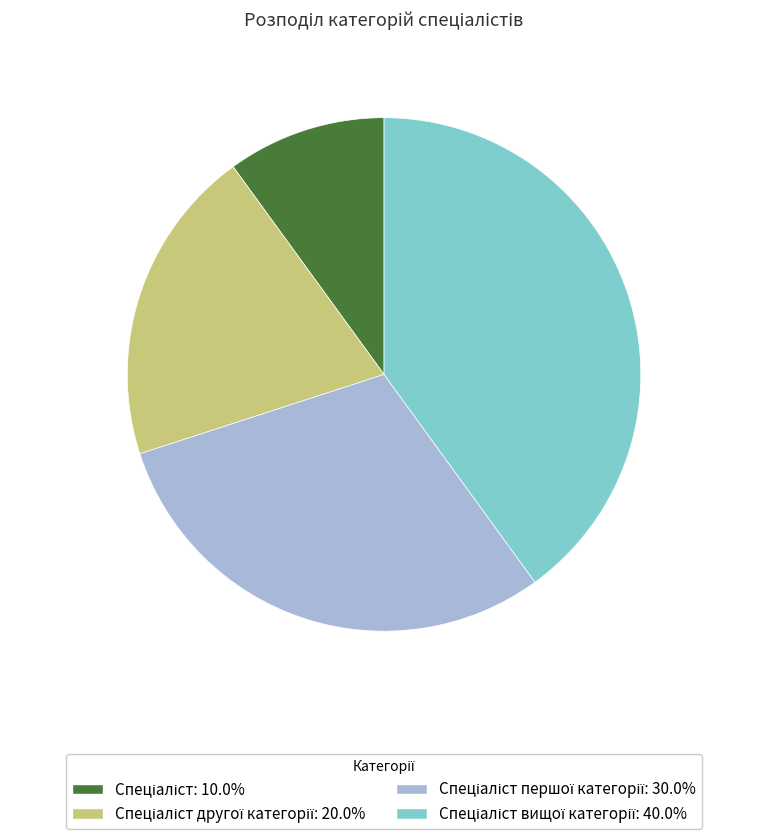

Is there a majority slice in this chart?

No